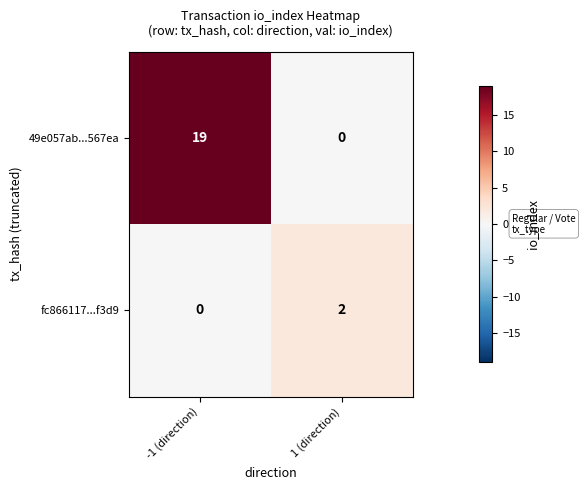

True or false: fc866117...f3d9 has a value of 0 at -1 (direction).

True